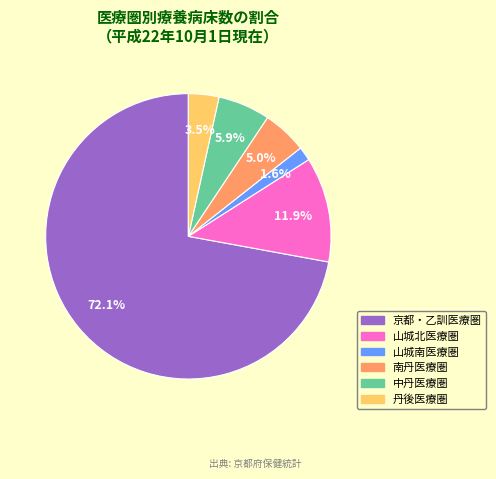

Is it true that 南丹医療圏 is 13% of the pie?

False